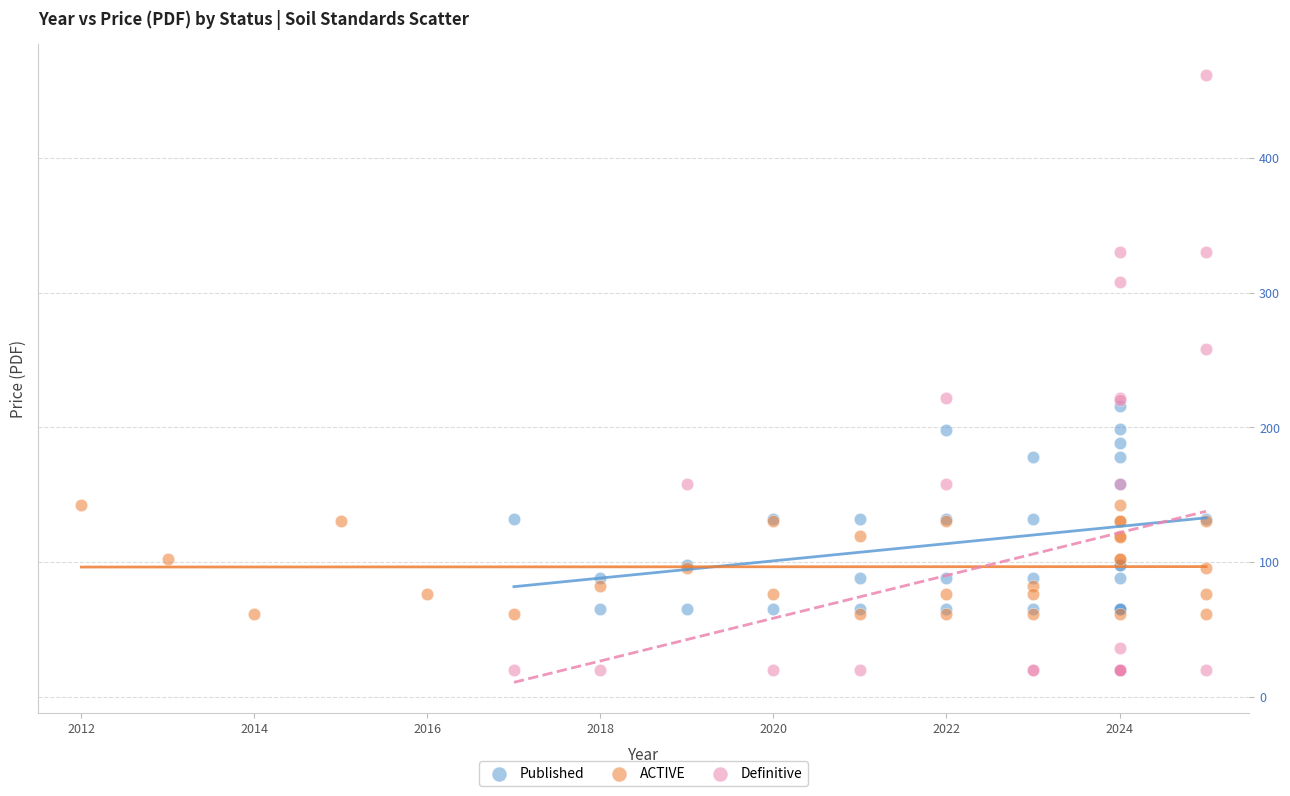

Which series has the widest spread of Y values?

Definitive